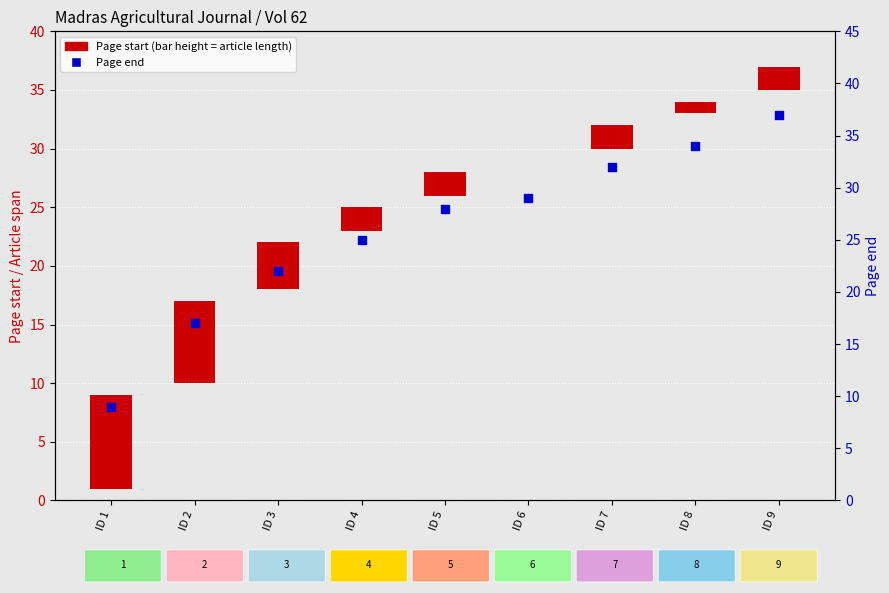

What are all the series names shown in the legend?

Page start, Page end